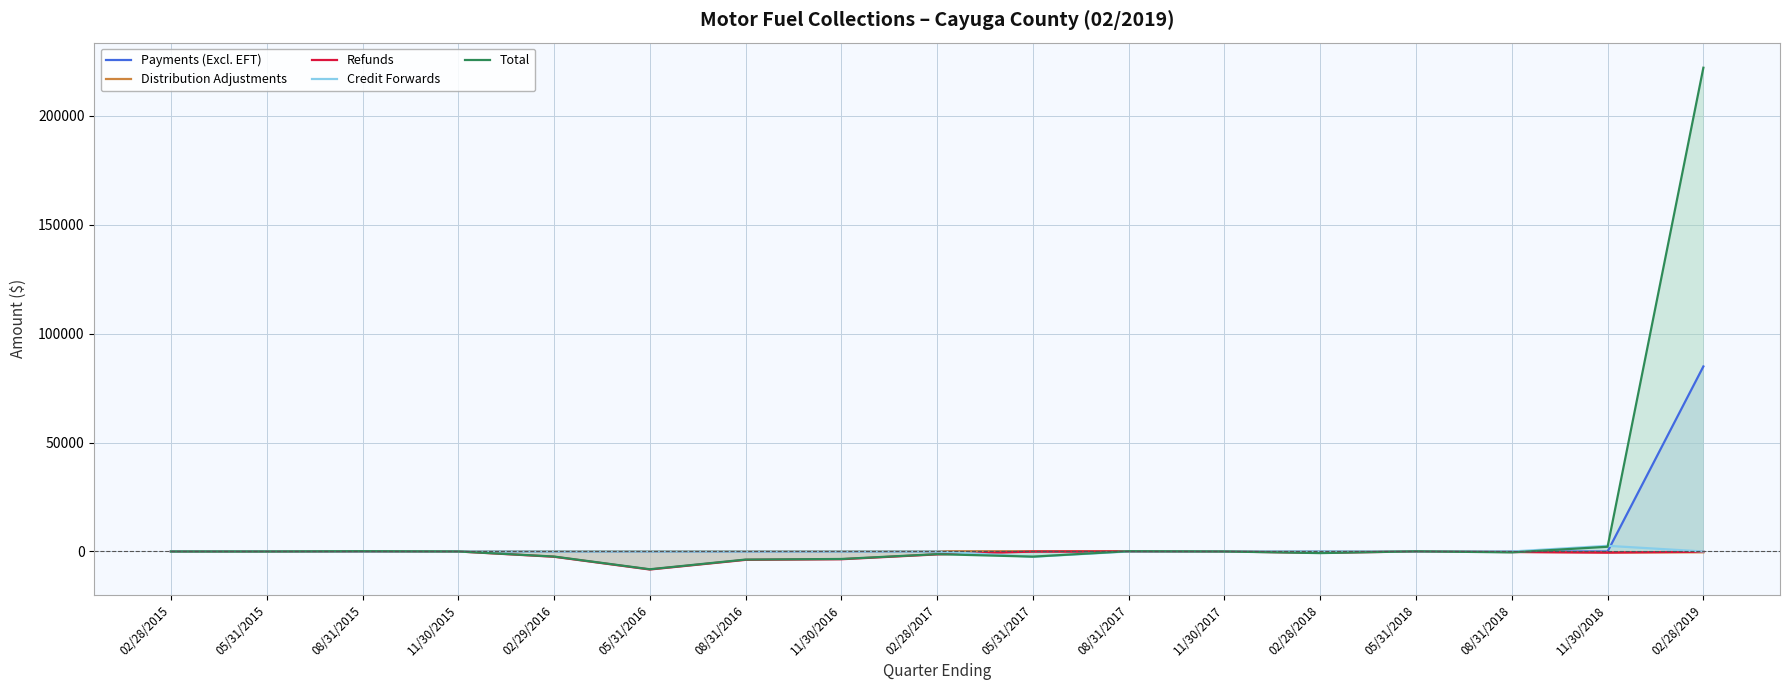

Which series changed the most between 11/30/2015 and 05/31/2016?

Refunds